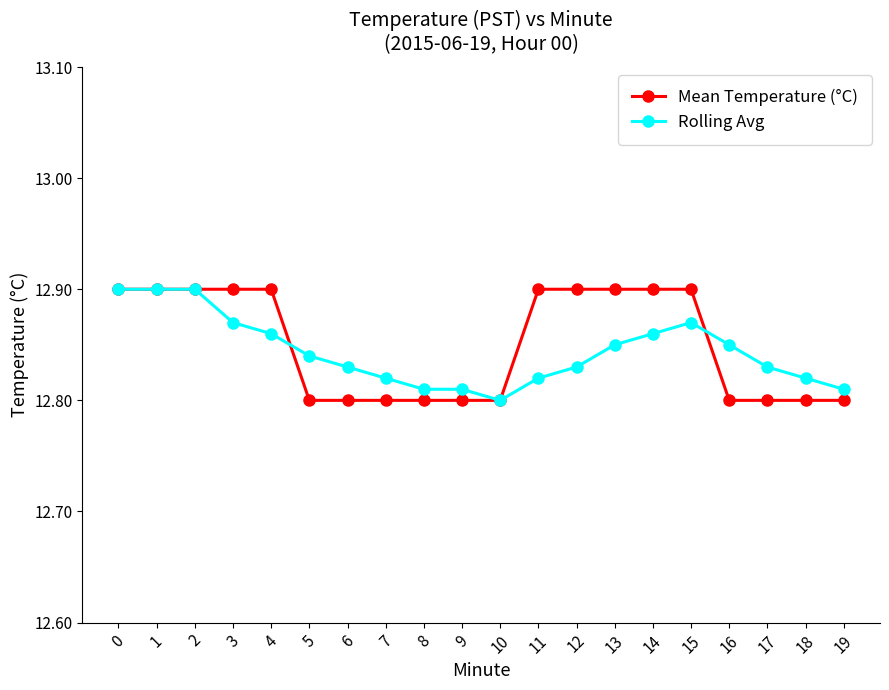

True or false: Rolling Avg has a value of 12.8 at 18.

True